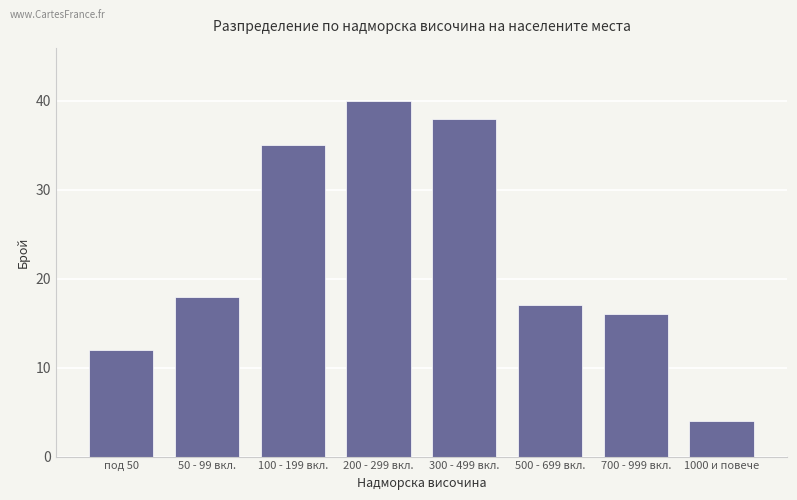

What is the difference between the maximum and second lowest values?

28